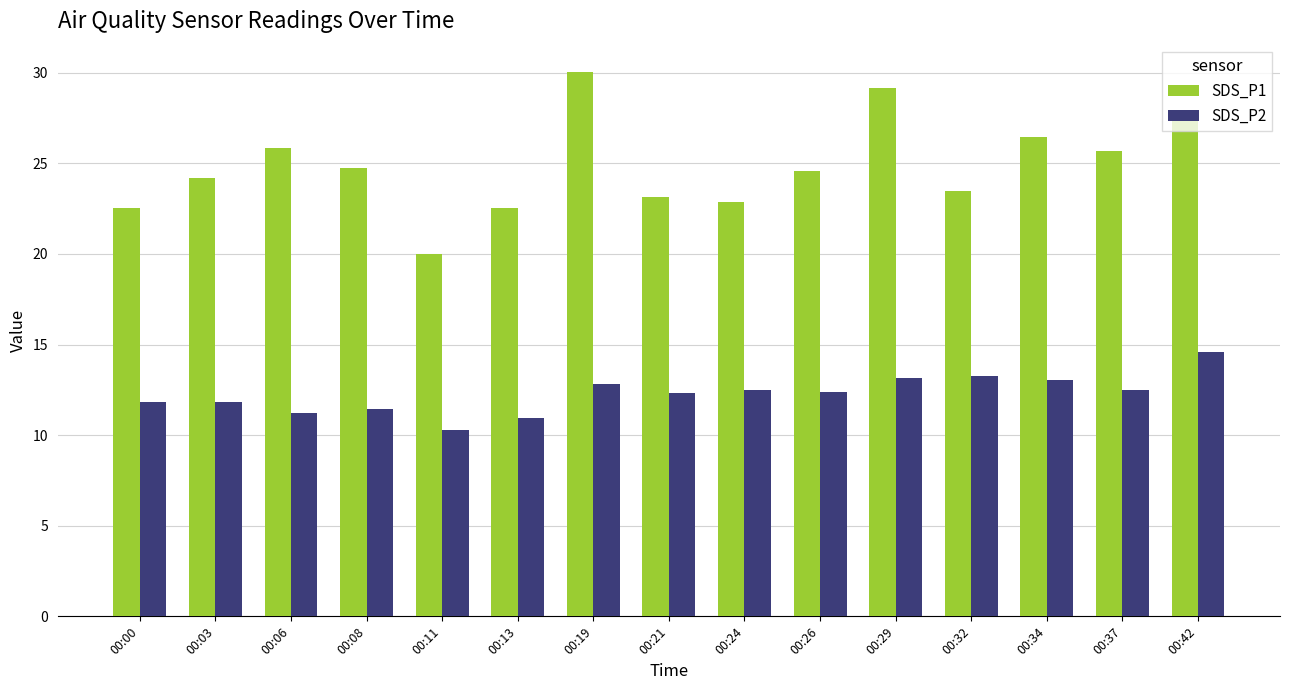

The value of SDS_P2 at 00:34 is 13.1. True or false?

True